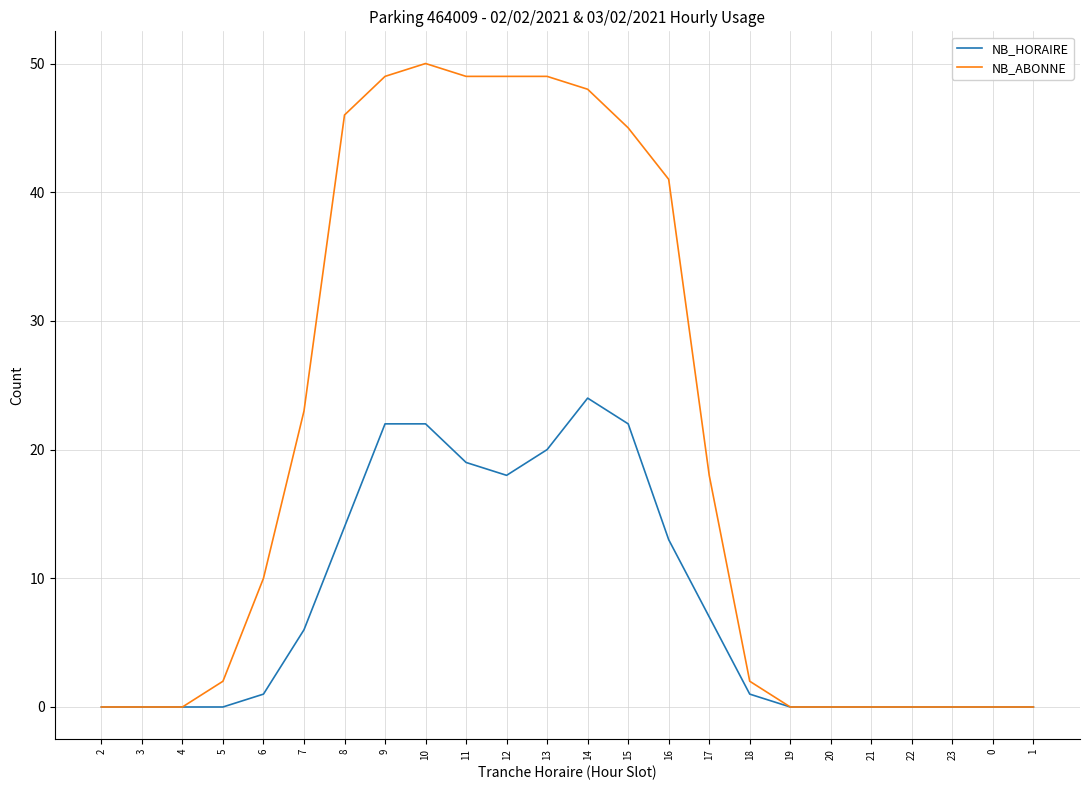

What is the maximum value for NB_ABONNE?

50